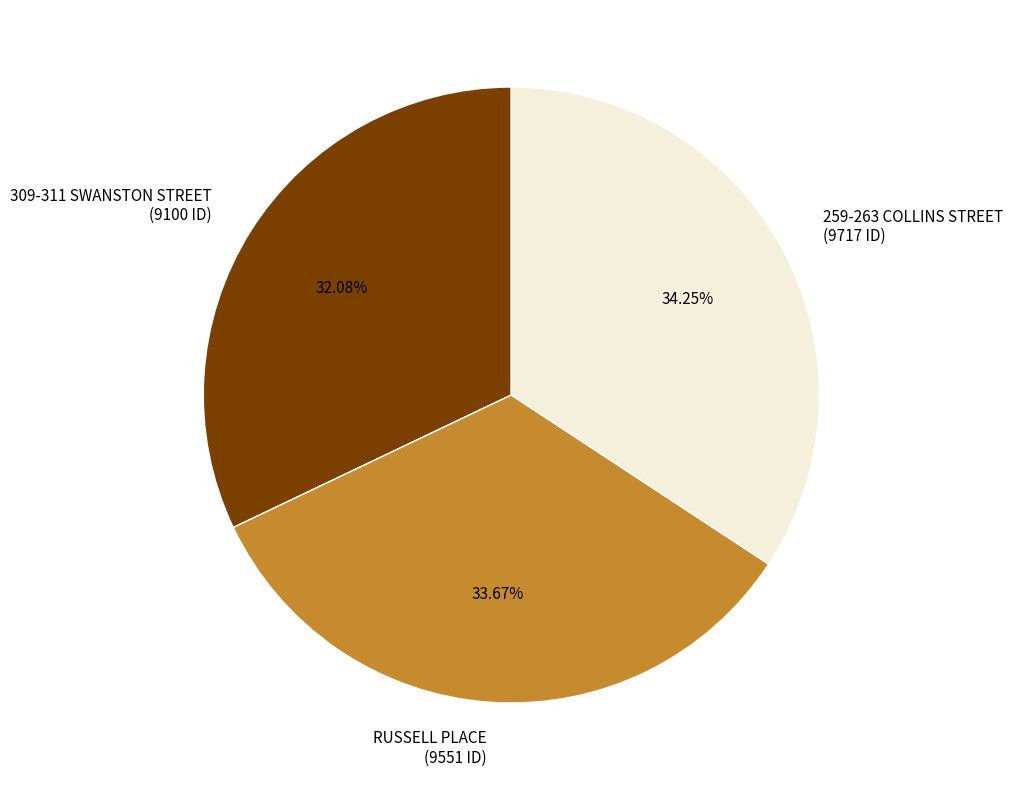

Is there a majority slice in this chart?

No